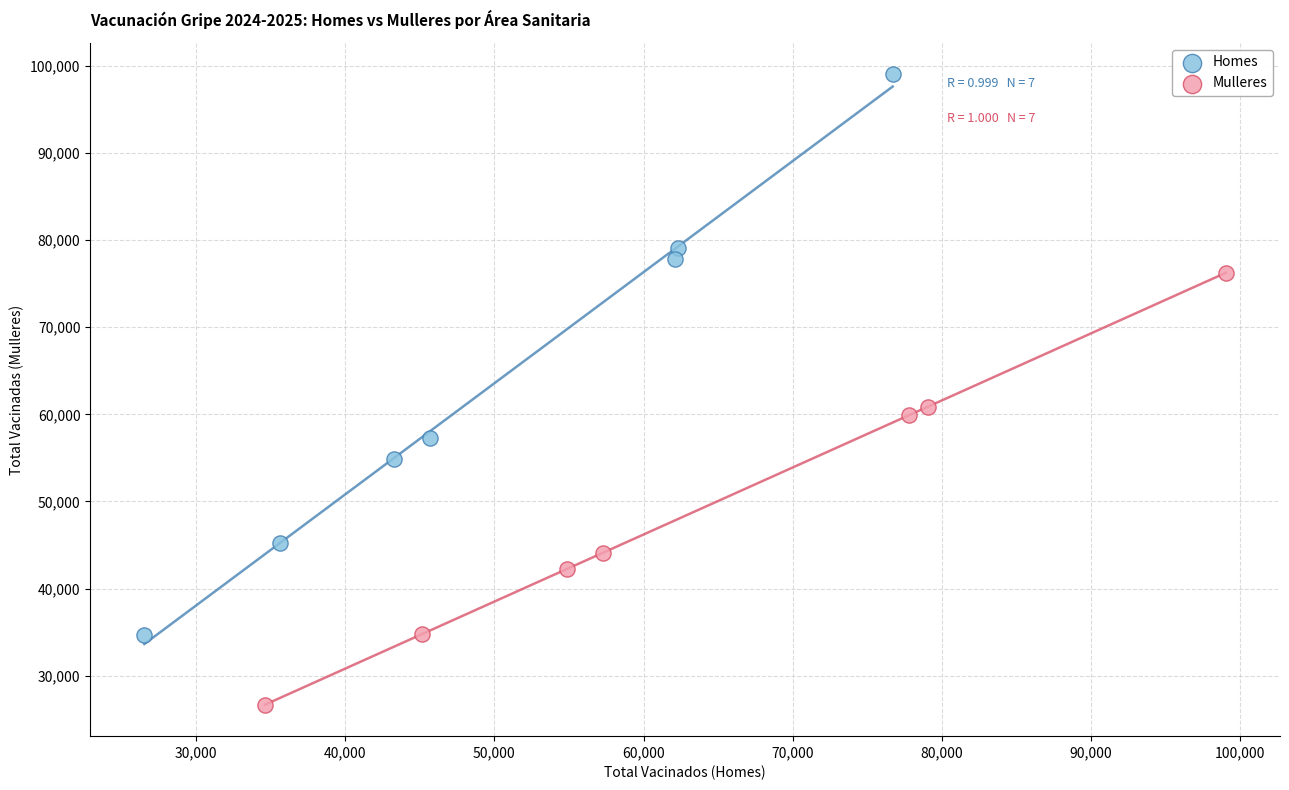

Which series reaches the minimum Y coordinate?

Mulleres